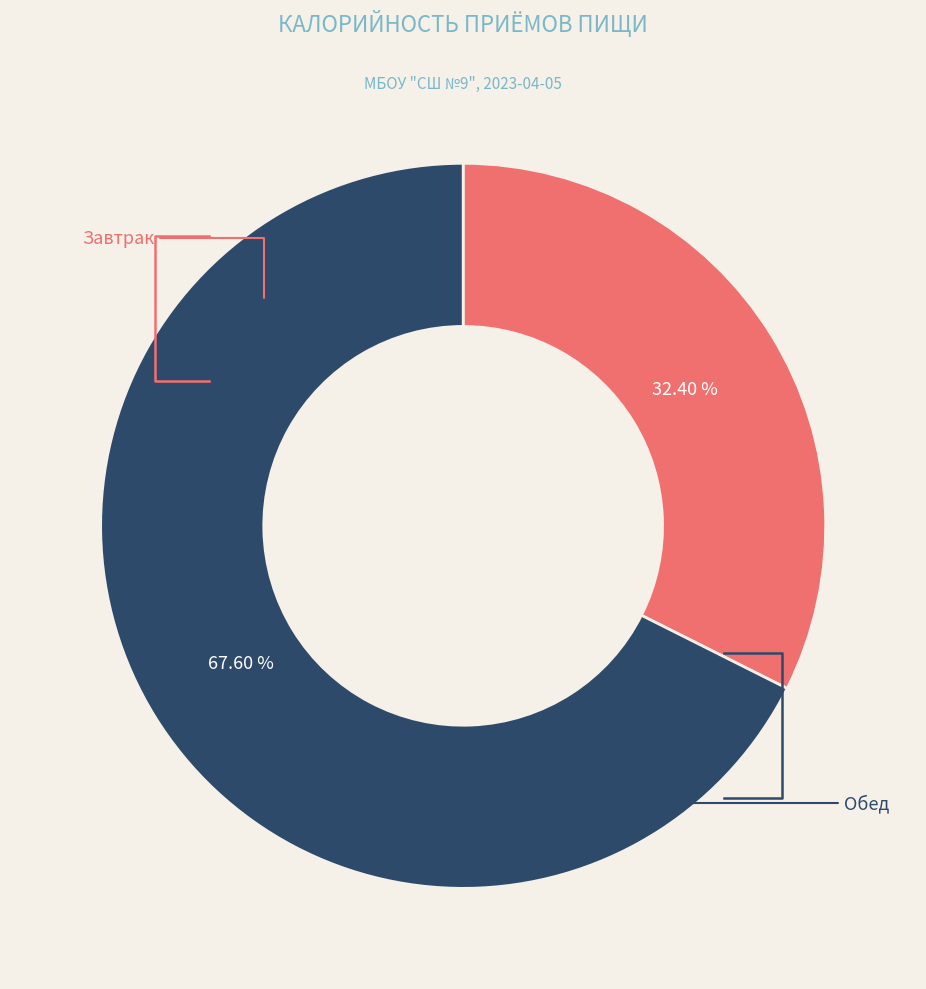

The Обед slice represents 59% of the pie. True or false?

False